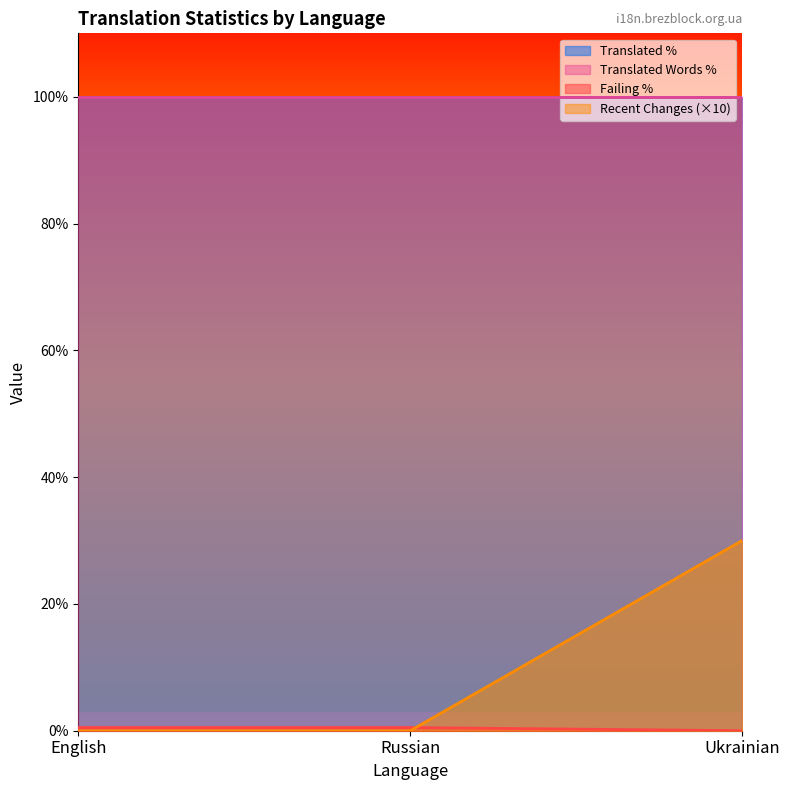

At which label is failing_percent closest to 0?

Ukrainian